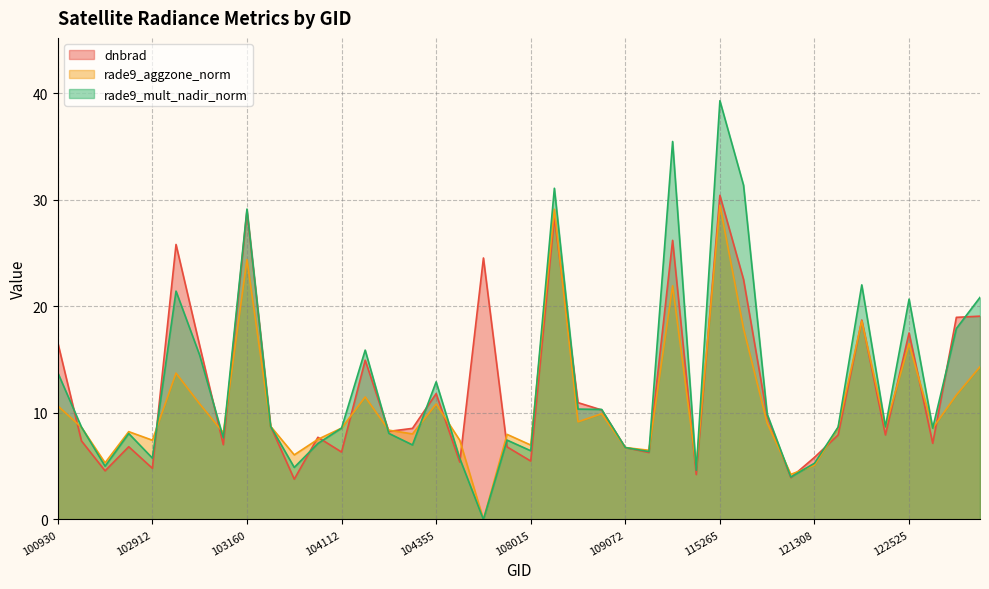

List the series in order of their peak value, highest first.

rade9_mult_nadir_norm, dnbrad, rade9_aggzone_norm